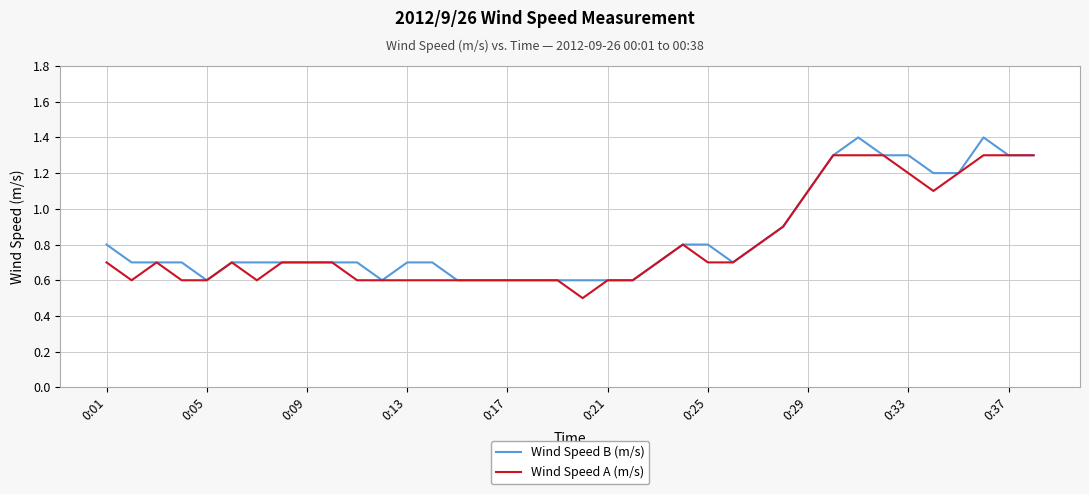

What is the smallest value displayed?

0.5